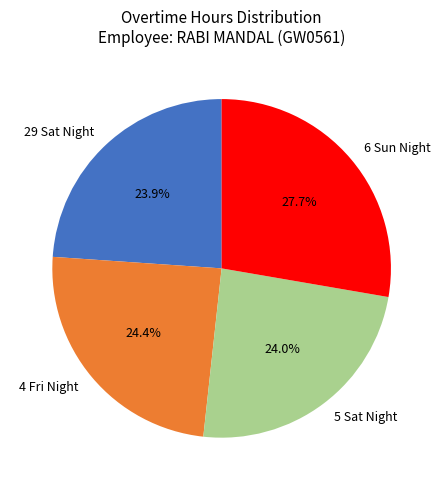

How many segments does this pie chart have?

4